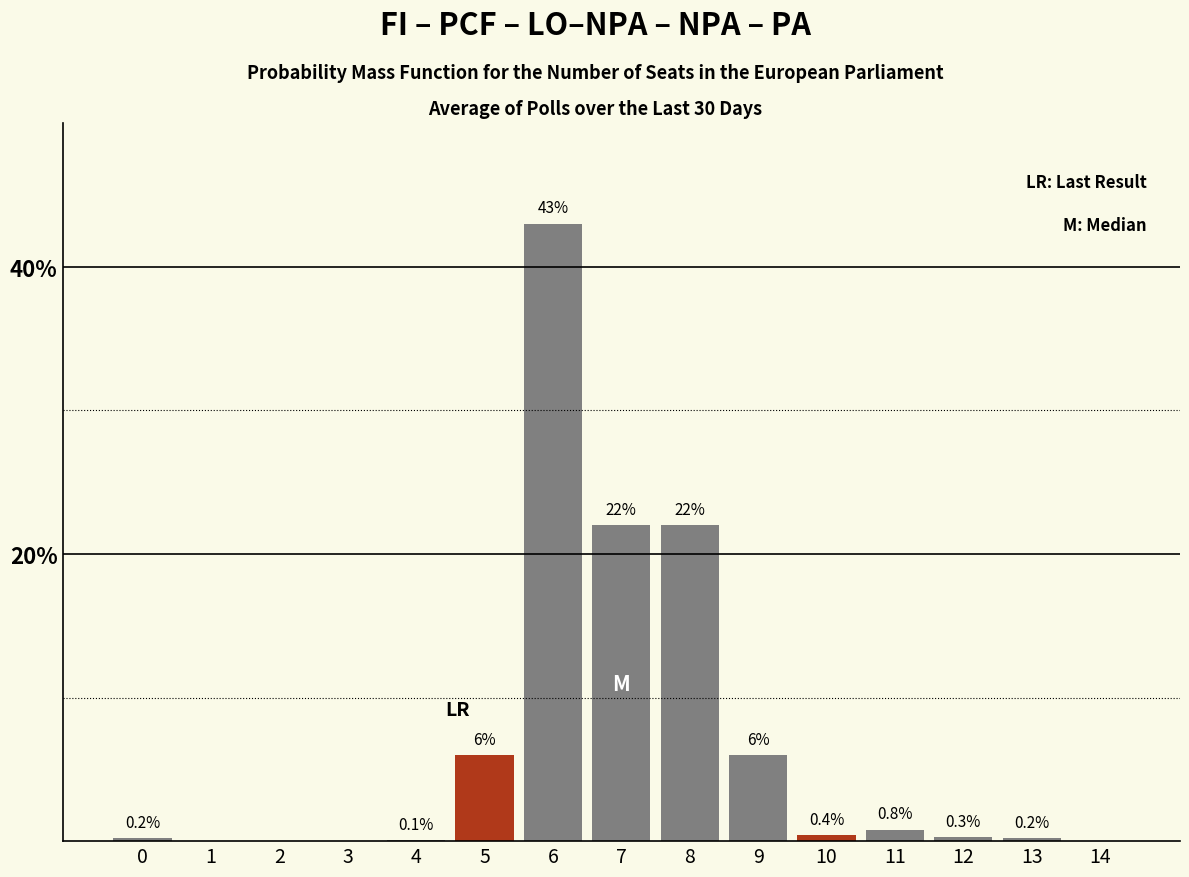

Reading left to right, list all the values displayed in this chart.

0=0.2	1=0.0	2=0.0	3=0.0	4=0.1	5=6.0	6=43.0	7=22.0	8=22.0	9=6.0	10=0.4	11=0.8	12=0.3	13=0.2	14=0.0